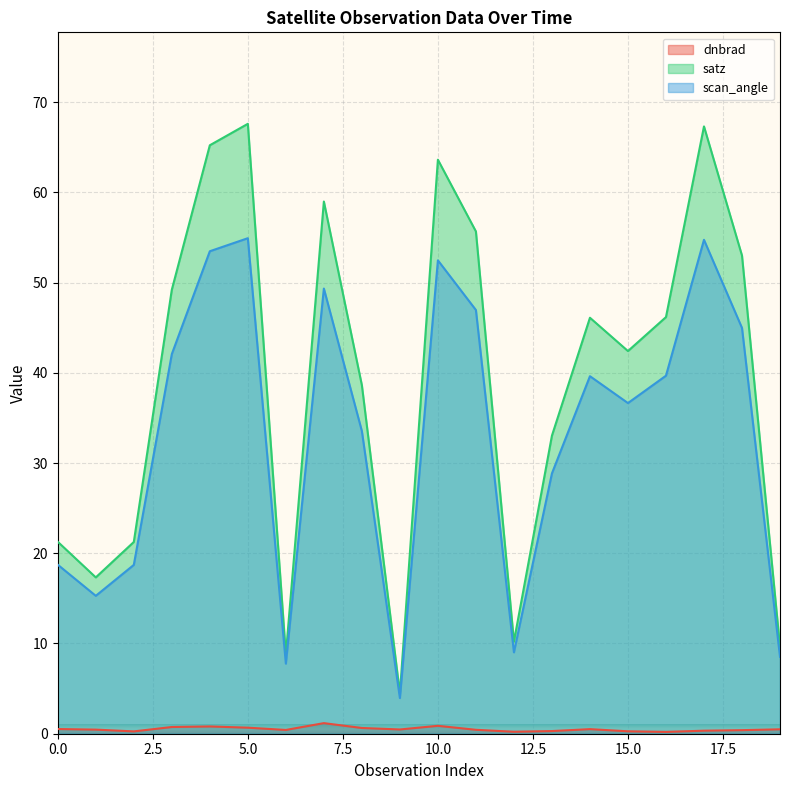

What is the value of the scan_angle point at the 13th from the left?

9.0